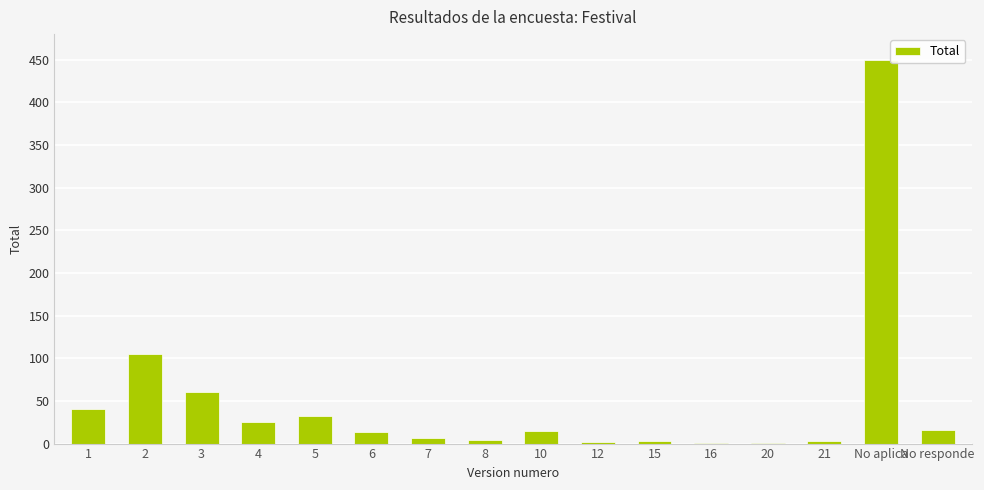

Where does the data first go above 15?

1